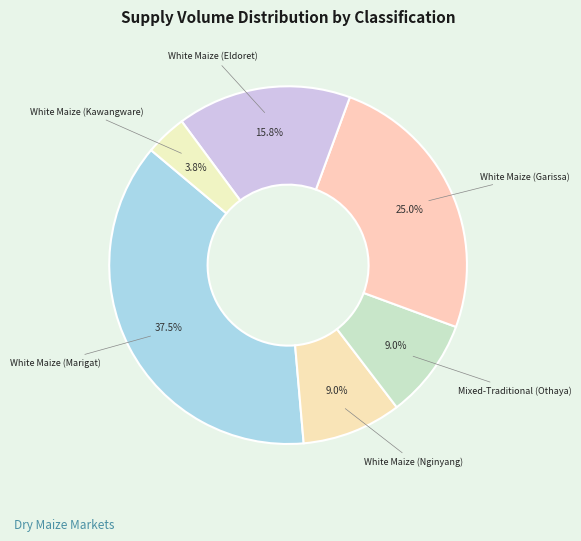

How many segments does this pie chart have?

6